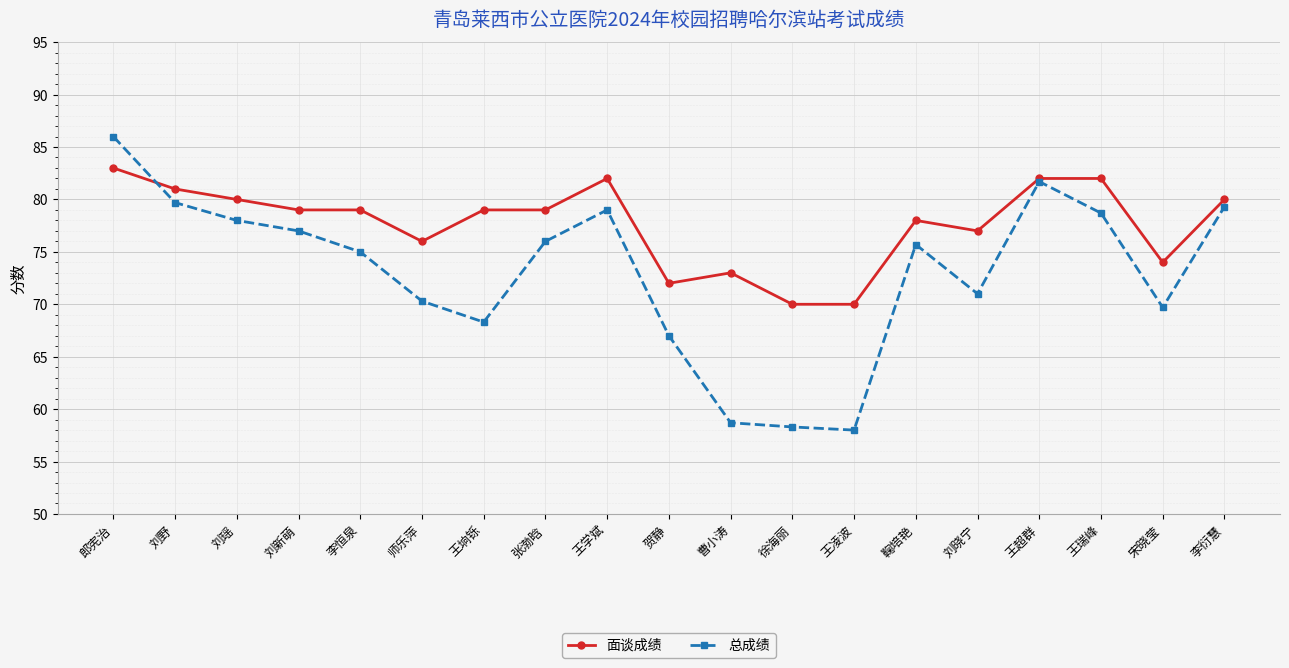

What is the label of the 17th point from the left?

王瑞峰